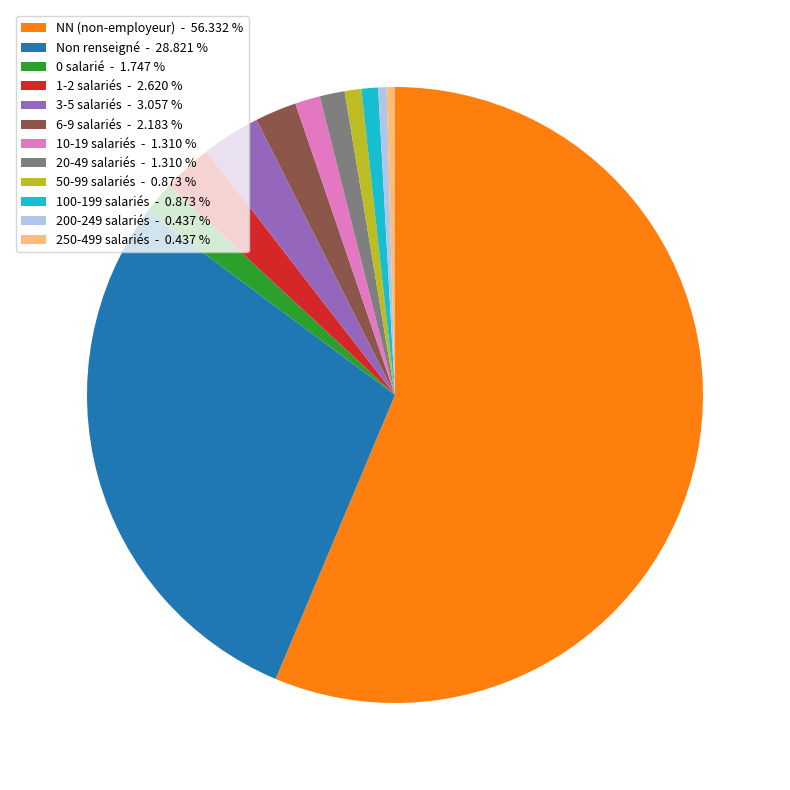

Is there a majority slice in this chart?

Yes